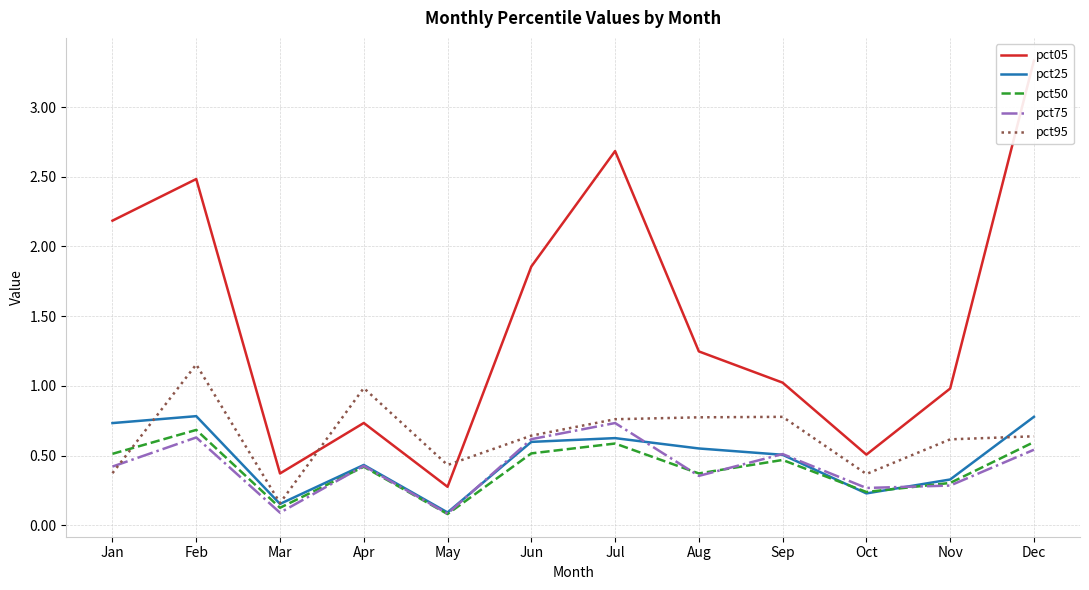

At Jul, list the series in order from smallest to largest.

pct50, pct25, pct75, pct95, pct05